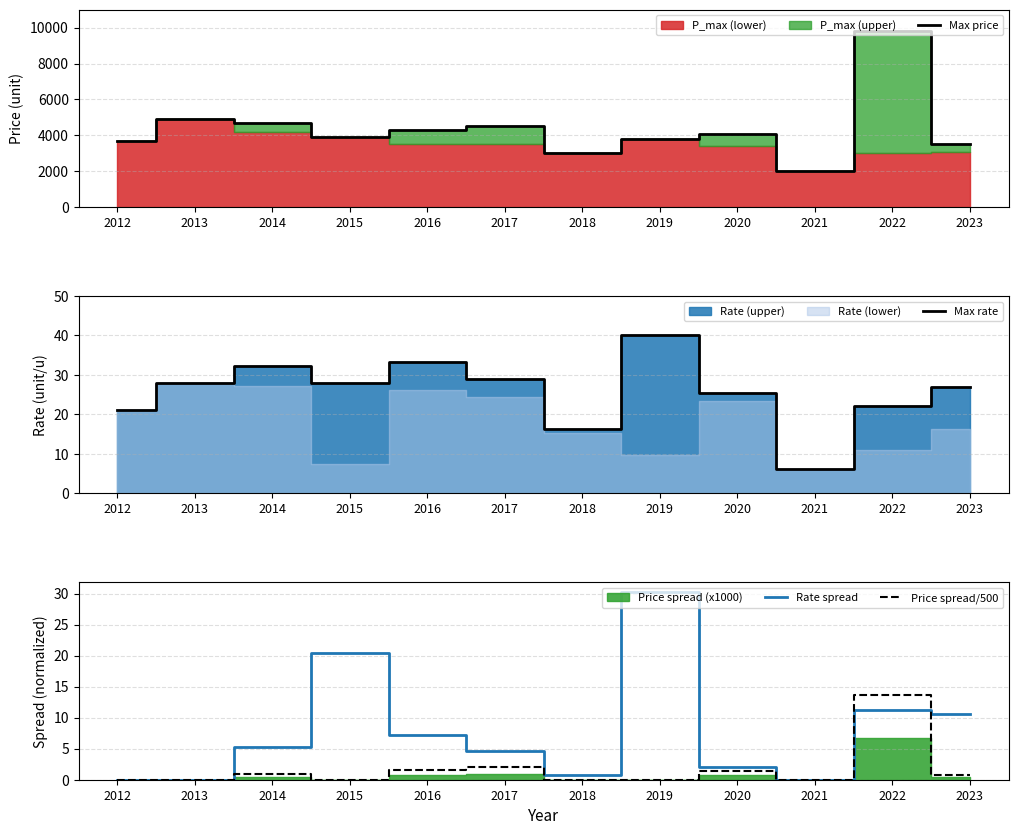

The value of Rate spread at 2013 is 17.2. True or false?

False